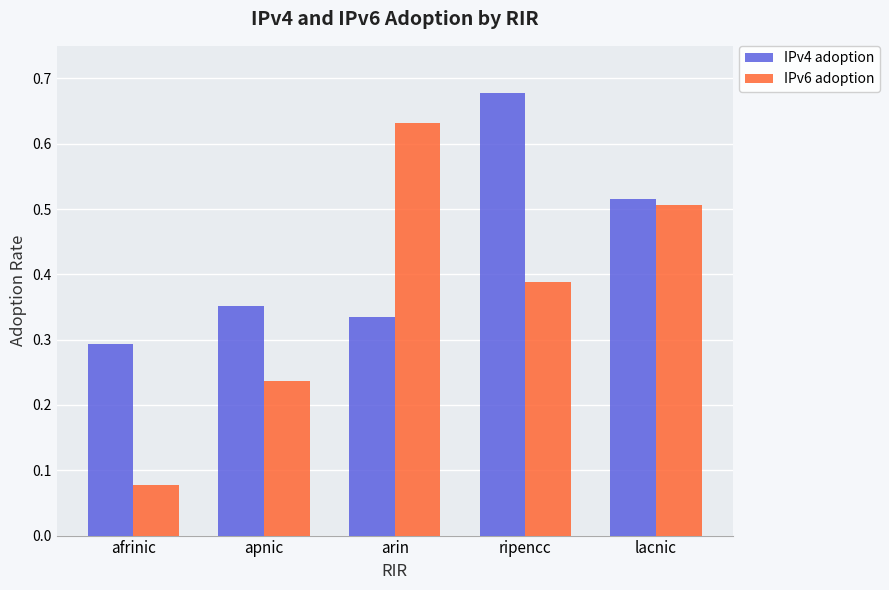

What is the total value across all series at ripencc?

1.1